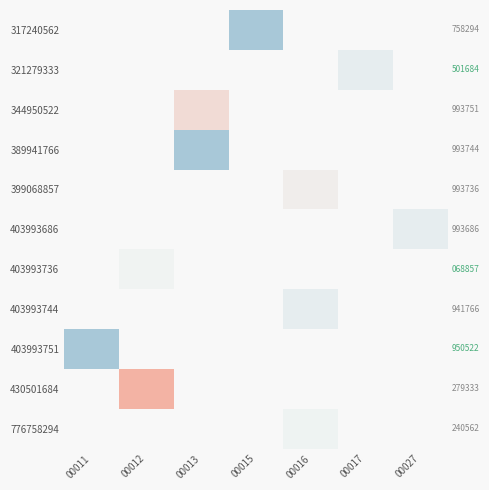

How many distinct data groups are displayed?

11